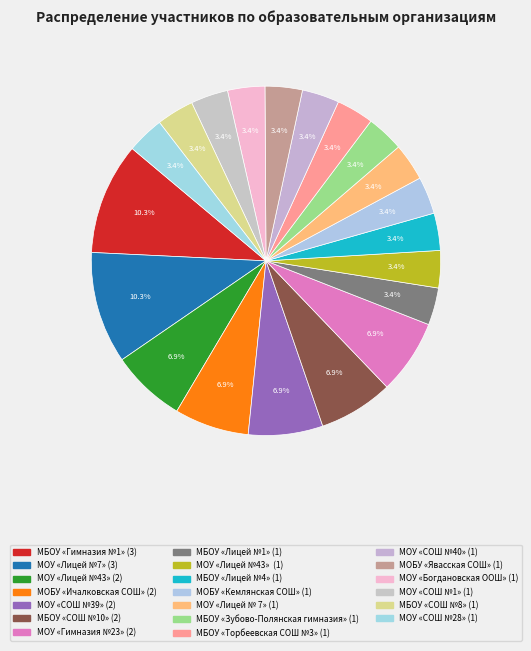

Which category has the biggest portion of the pie?

МБОУ «Гимназия №1»